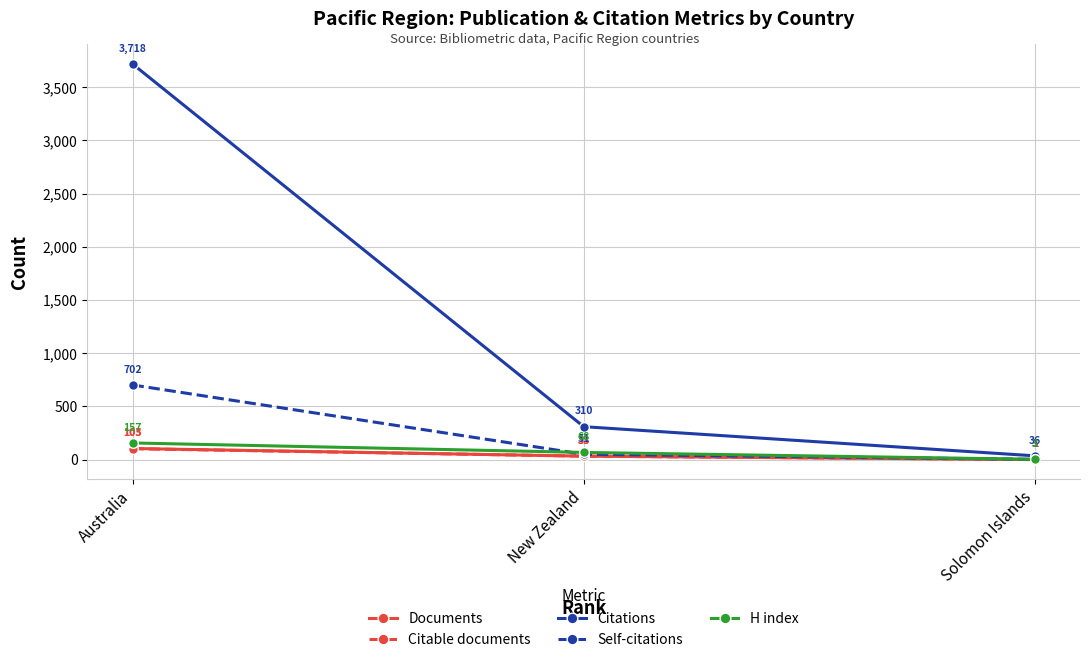

How many data points in H index are less than 68?

1